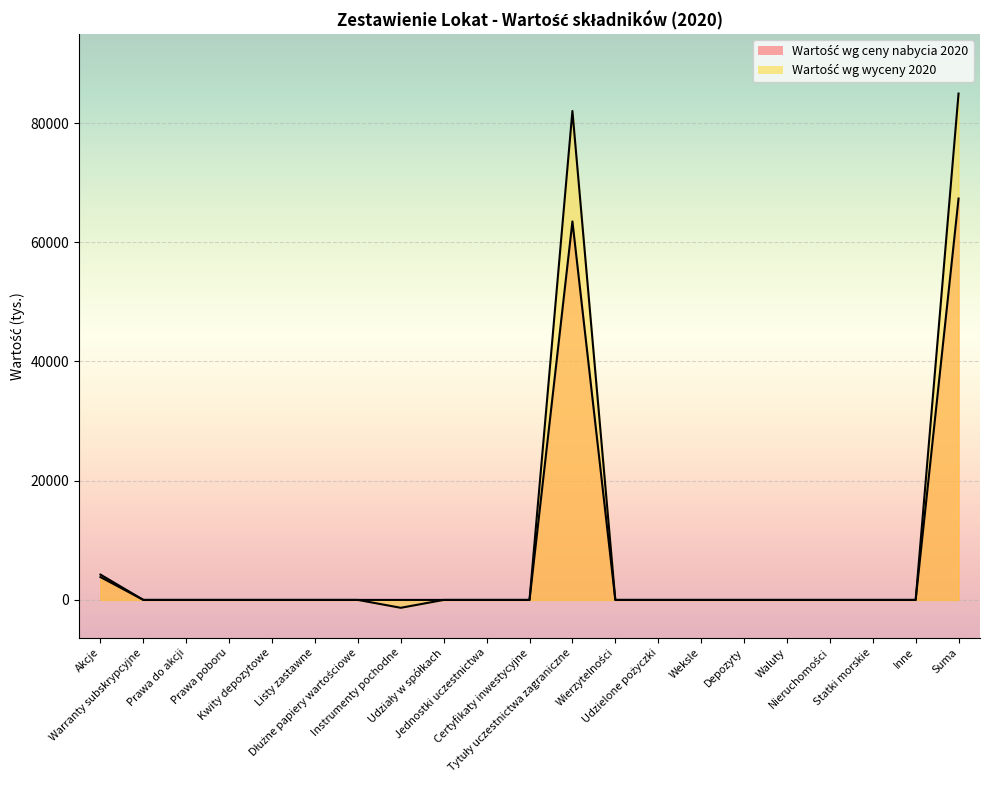

Where is Wartość wg ceny nabycia 2020 nearest to the value 33666?

Akcje